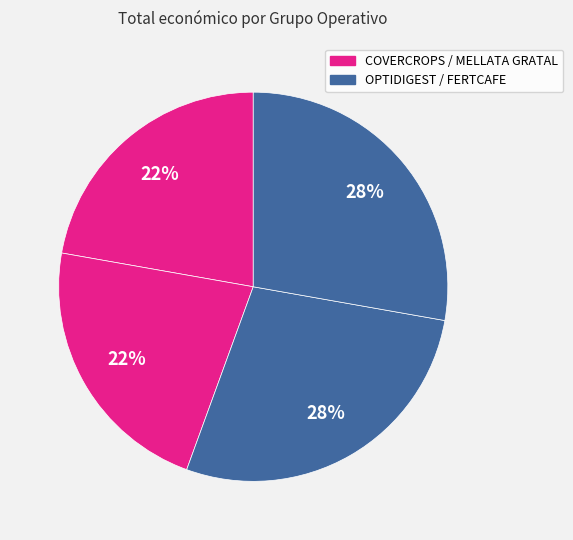

Is there a majority slice in this chart?

No